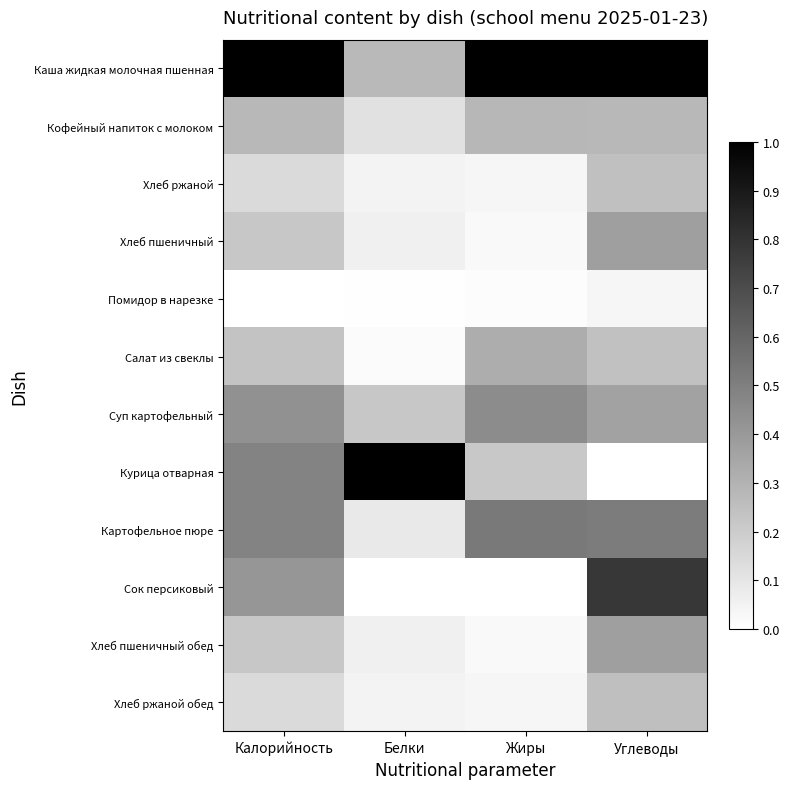

Rank the series at Калорийность from lowest to highest value.

Помидор в нарезке, Хлеб ржаной, Хлеб ржаной обед, Хлеб пшеничный, Хлеб пшеничный обед, Салат из свеклы, Кофейный напиток с молоком, Сок персиковый, Суп картофельный, Курица отварная, Картофельное пюре, Каша жидкая молочная пшенная